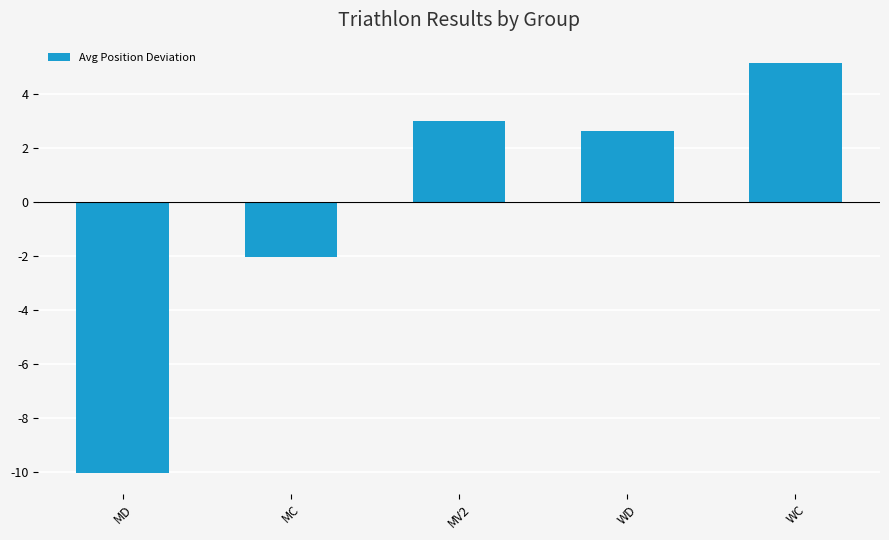

What position from the right is MD?

5